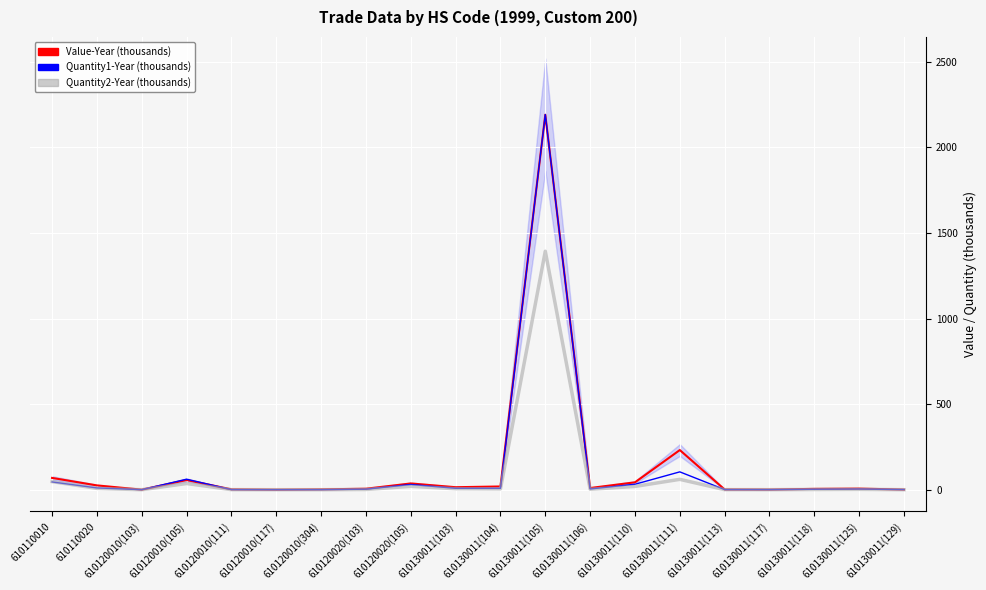

At 610120010(304), list the series in order from largest to smallest.

Value-Year, Quantity1-Year, Quantity2-Year